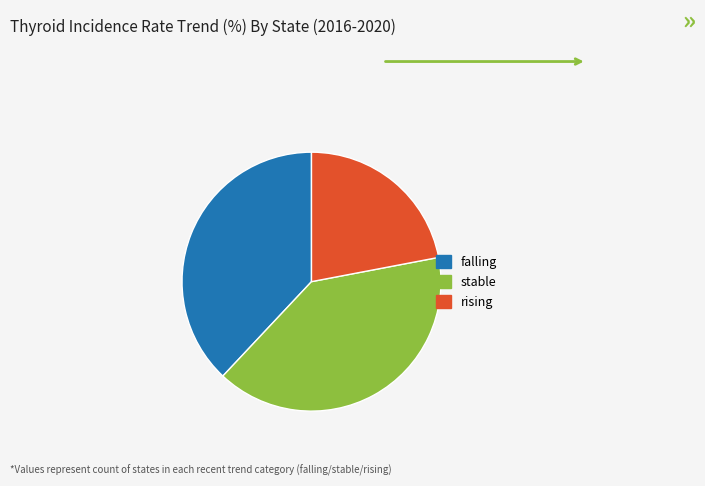

The rising slice represents 22% of the pie. True or false?

True